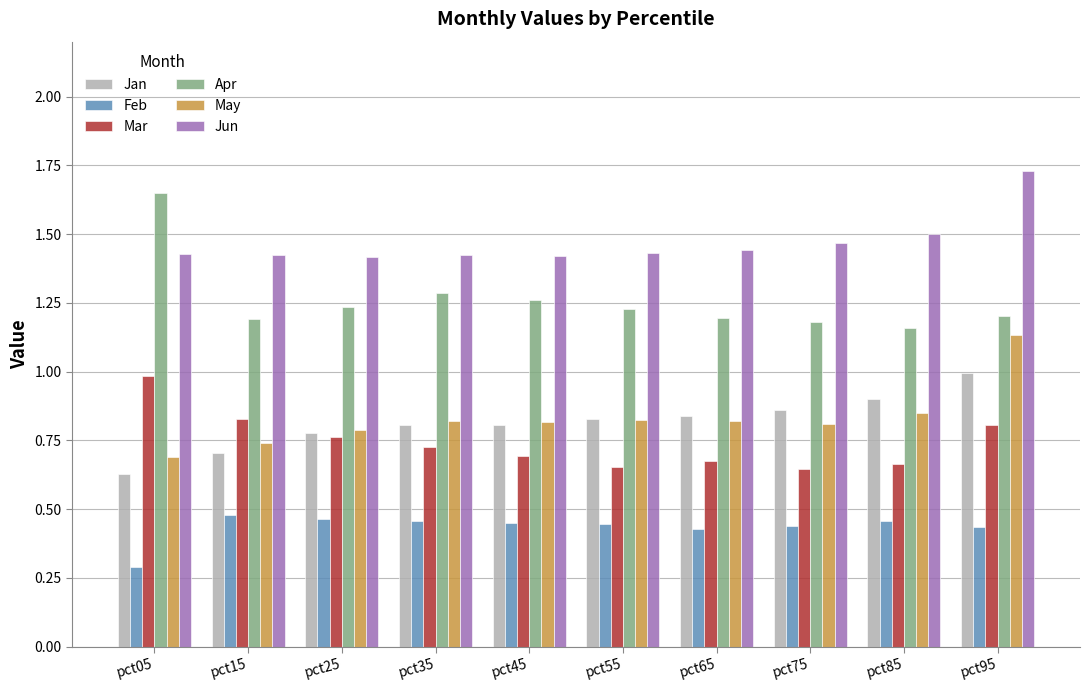

What is the difference between the highest and lowest values at pct65?

1.0